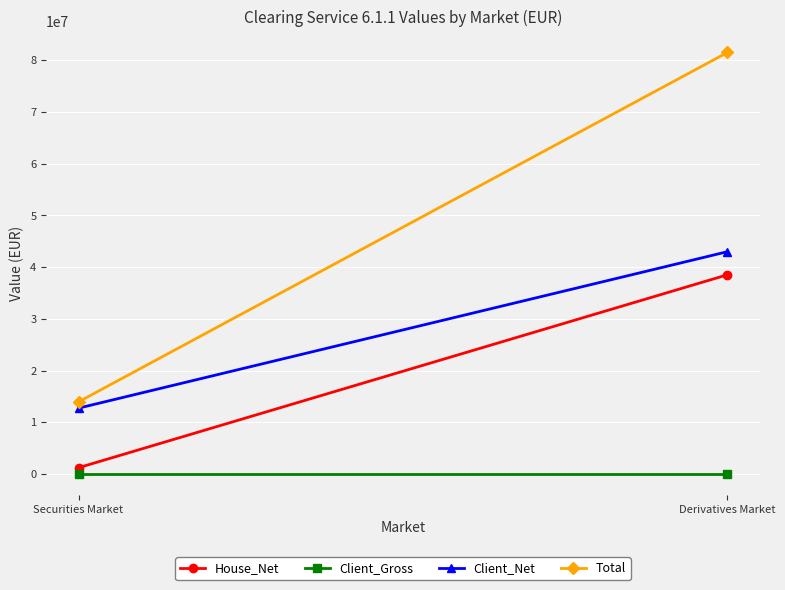

What is the sum of all House_Net values?

39730656.6